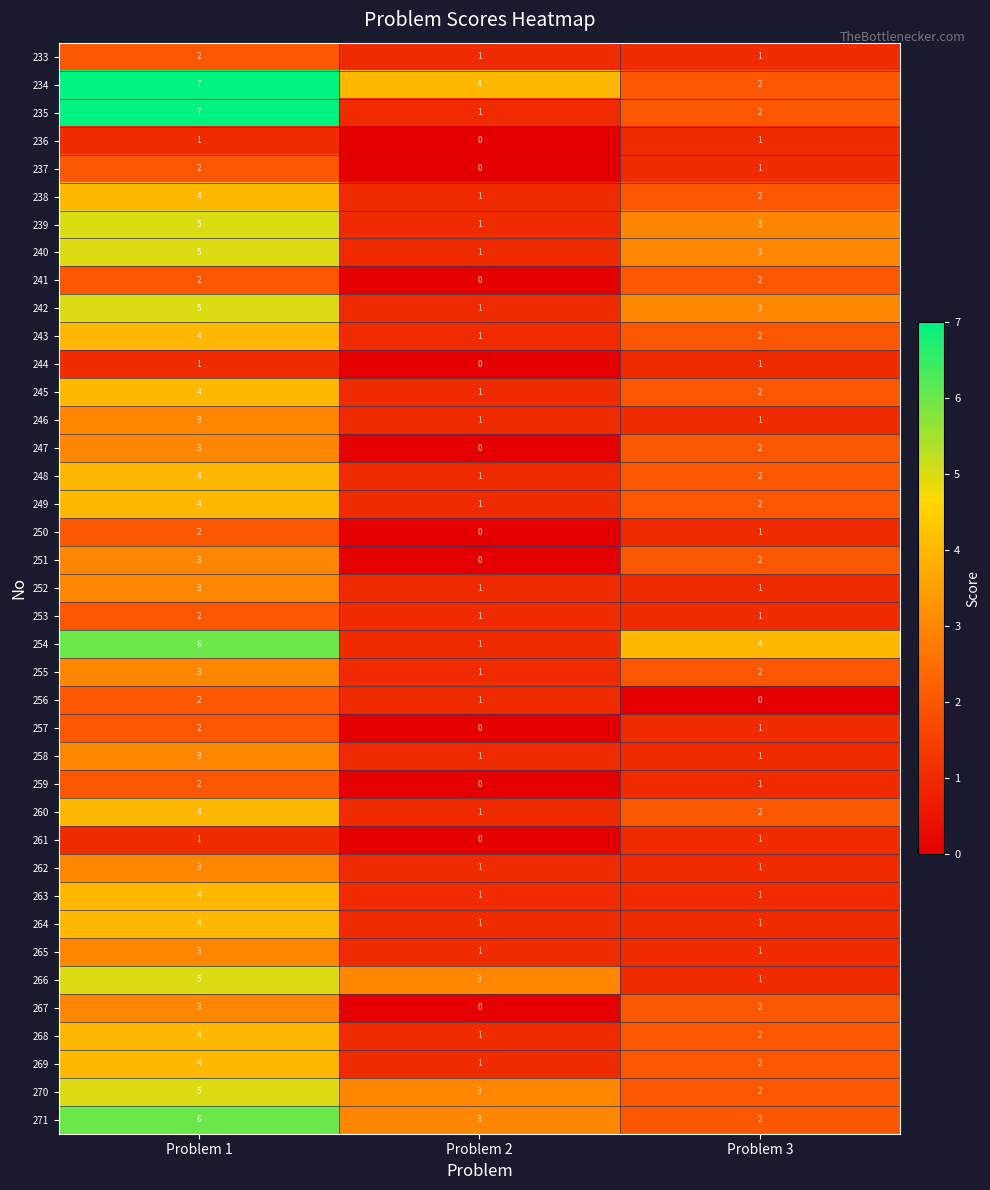

Between Problem 1 and Problem 2, which series saw the biggest shift?

235